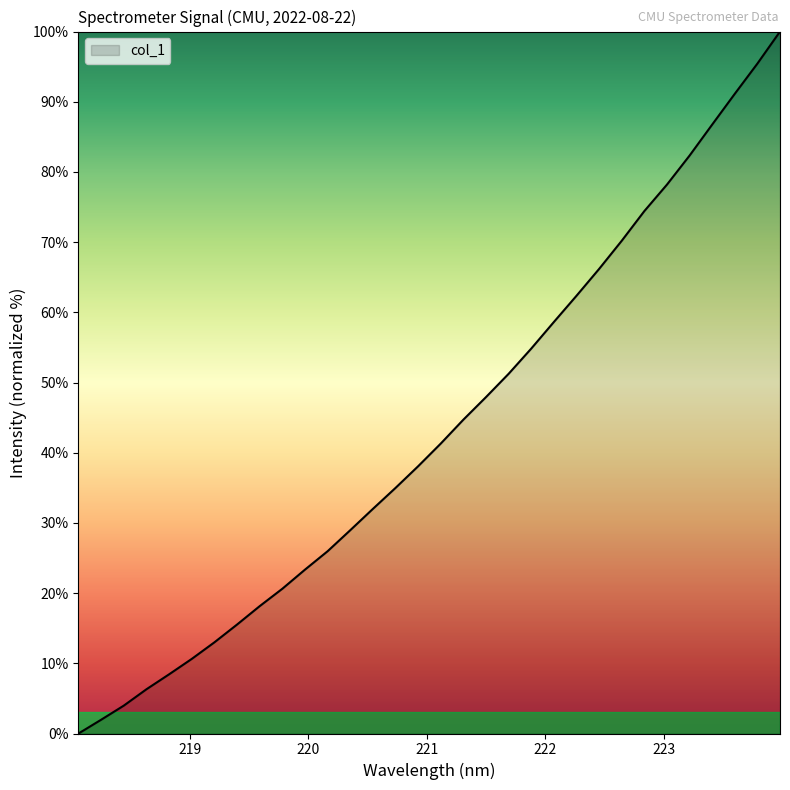

What is the maximum value shown in the chart?

100.0